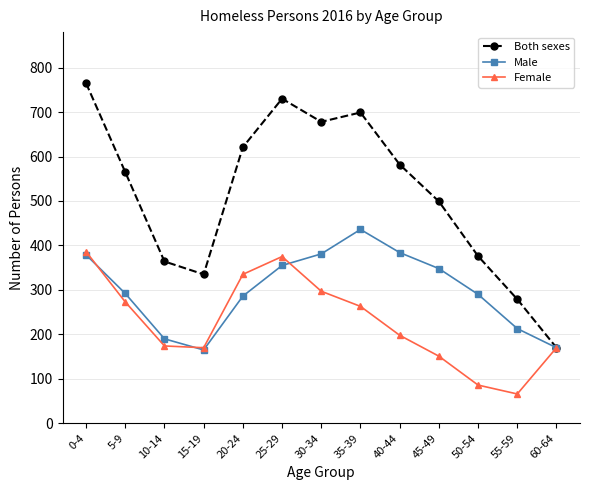

What is the approximate value of Male at 40-44?

384